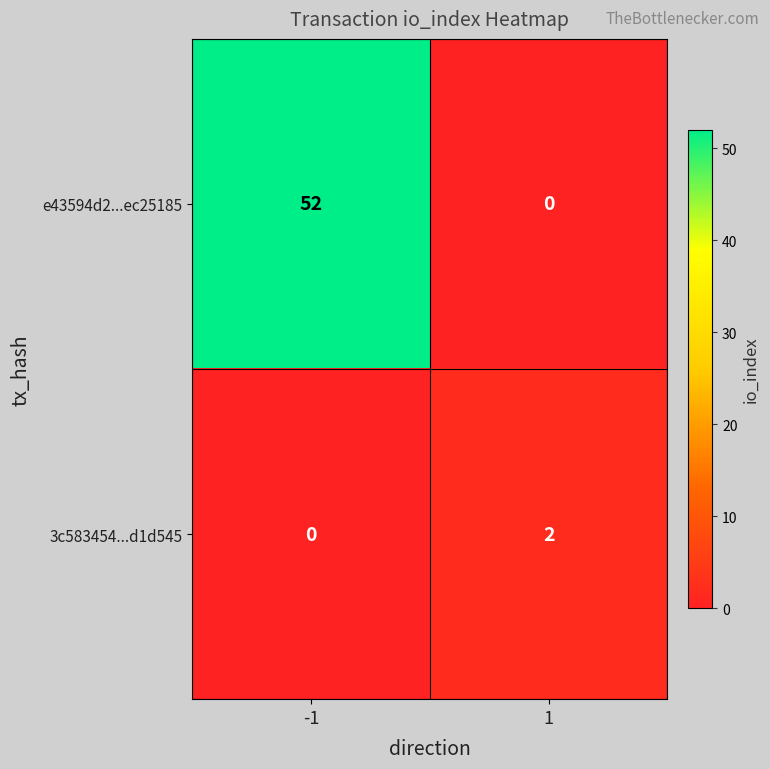

The value of e43594d2...ec25185 at -1 is 90. True or false?

False